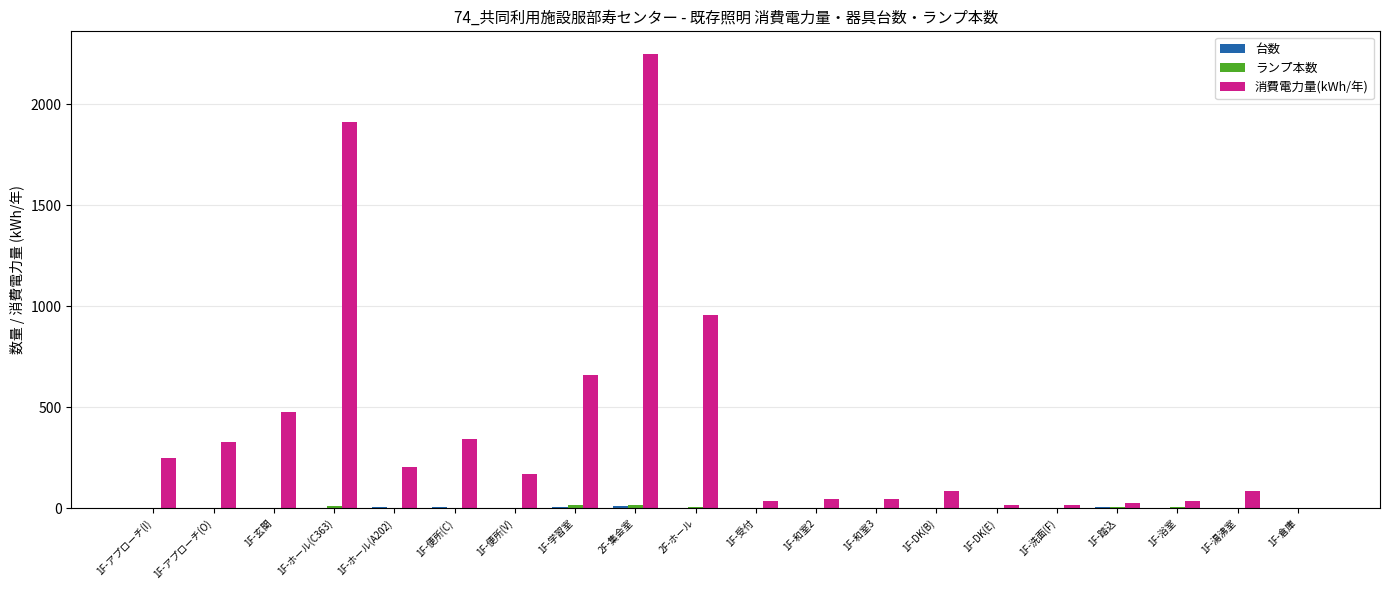

At which category is the sum across all series the highest?

2F-集会室